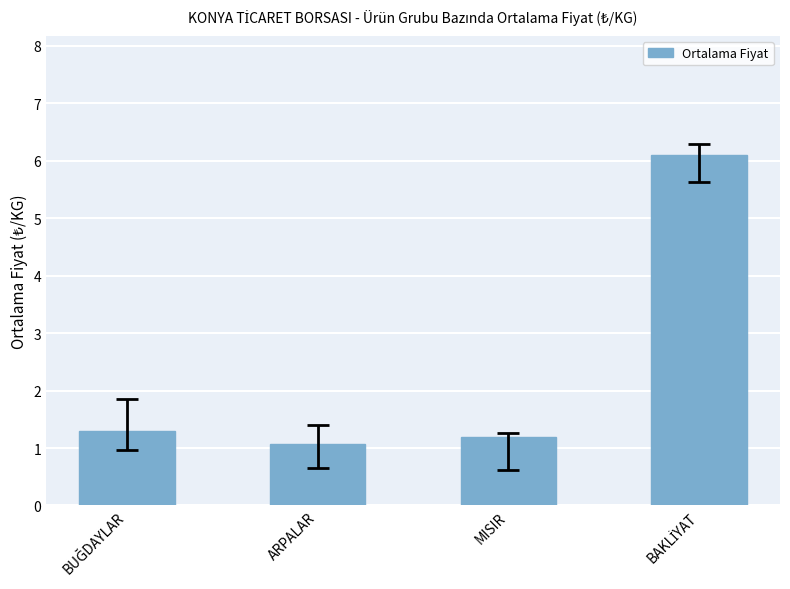

What is the label of the 2nd bar from the left?

ARPALAR